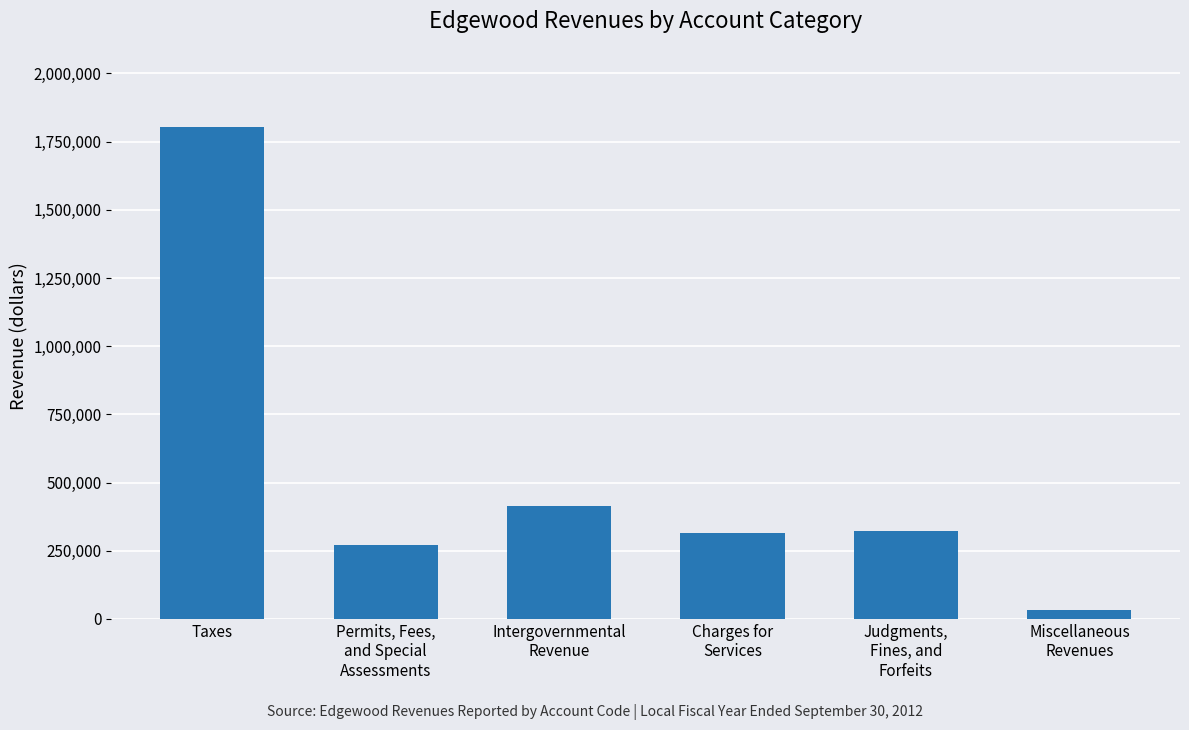

What is the label of the 2nd bar from the left?

Permits, Fees,
and Special
Assessments